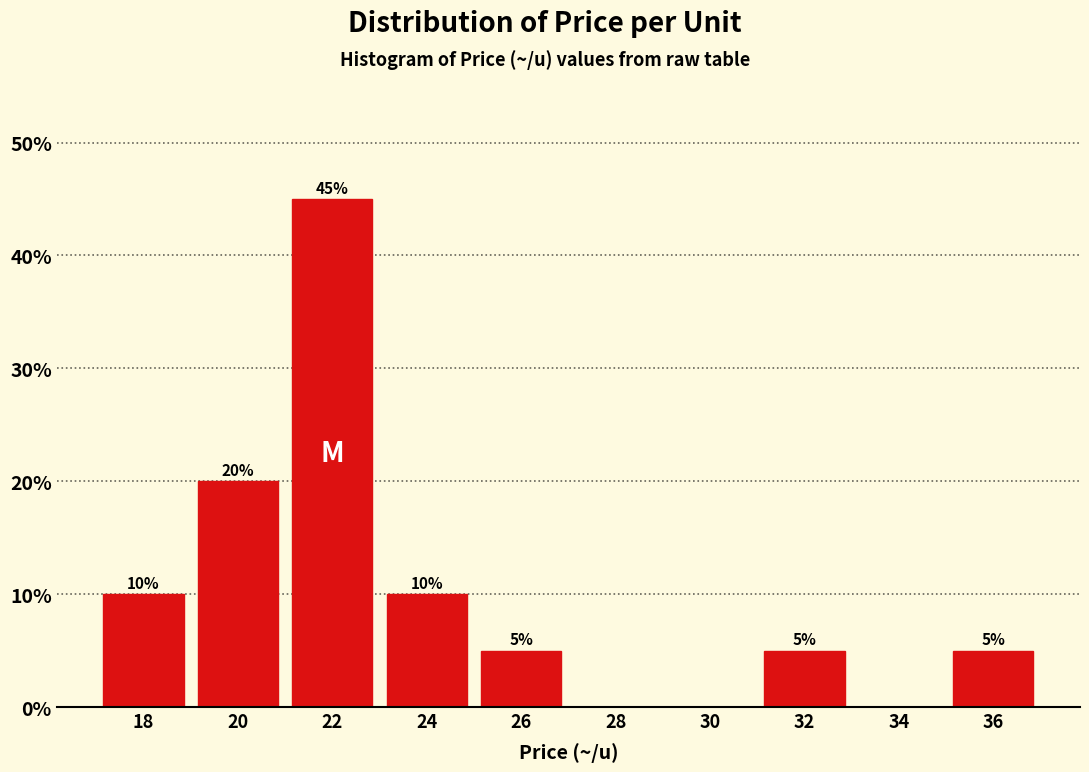

Which range on the x-axis has the tallest bar?

21 to 23